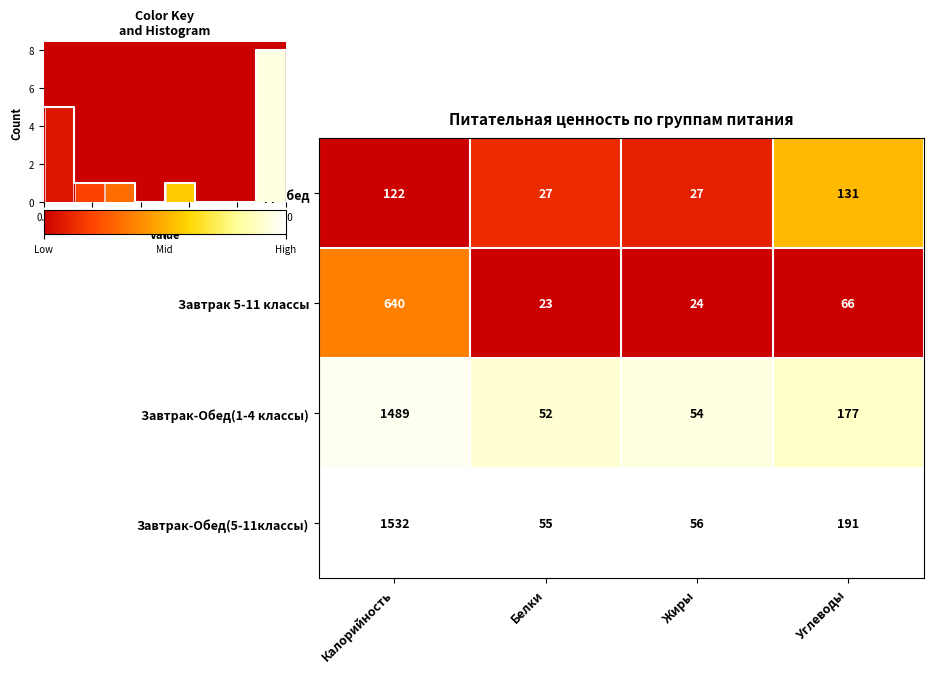

Is the value of Завтрак 5-11 классы at Калорийность greater than the value of ГПД Обед at Жиры?

Yes